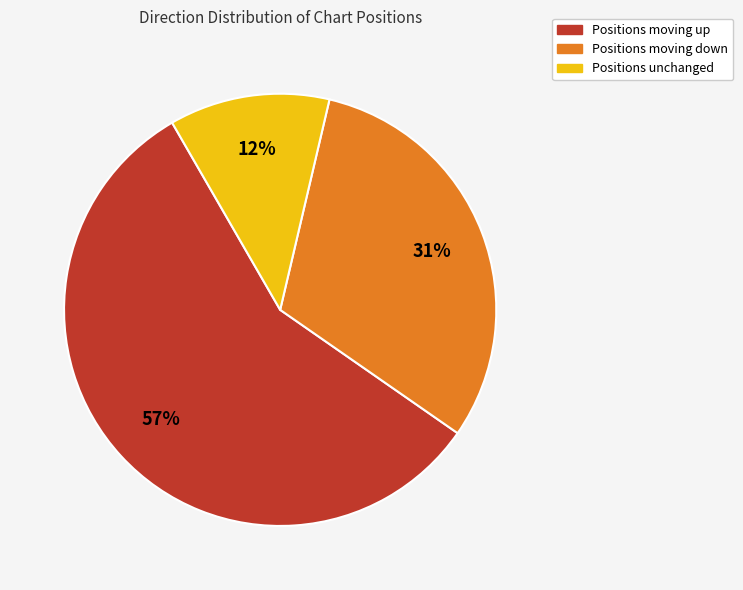

Rank the categories by value from highest to lowest.

Positions moving up, Positions moving down, Positions unchanged